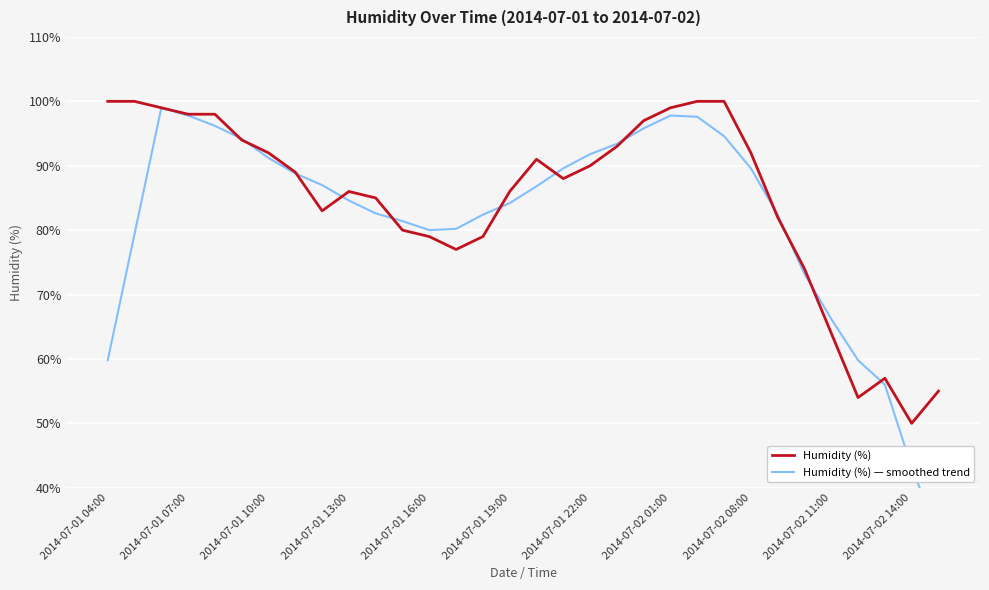

What is the sum of all Humidity (%) — smoothed trend values?

2619.0